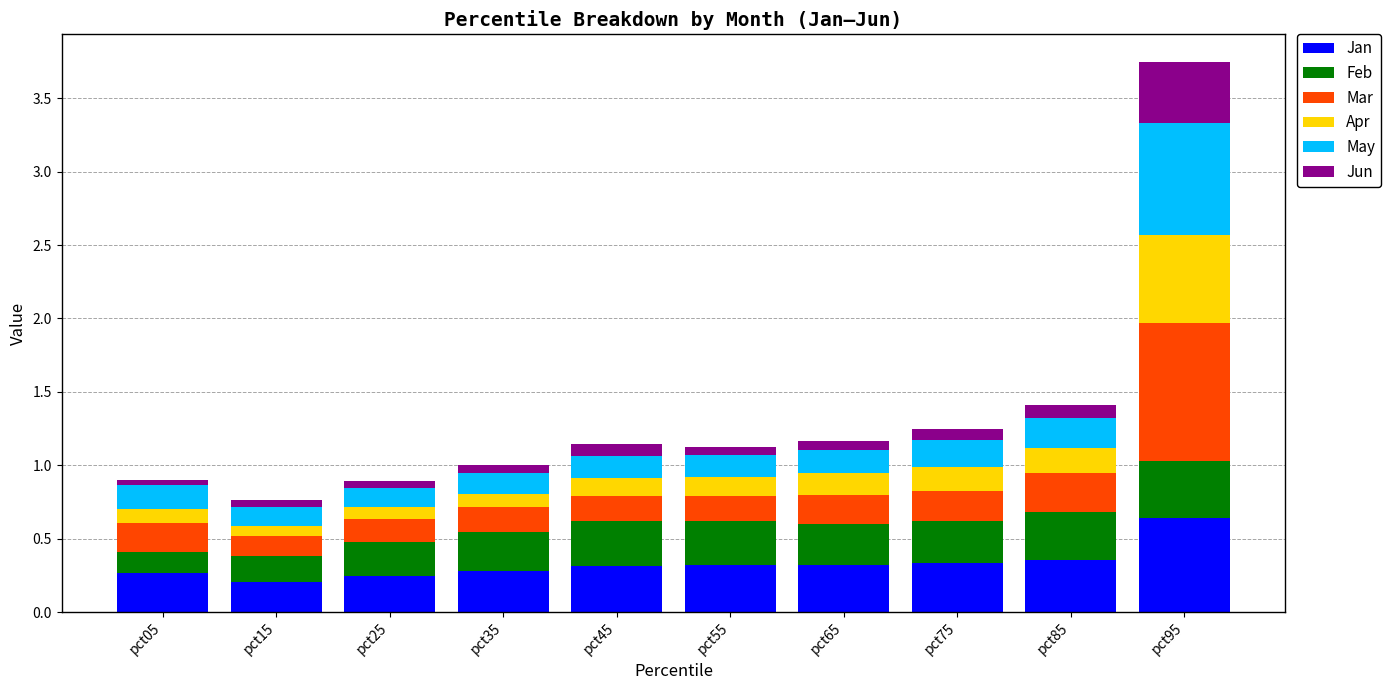

What is the total value across all series at pct95?

3.7